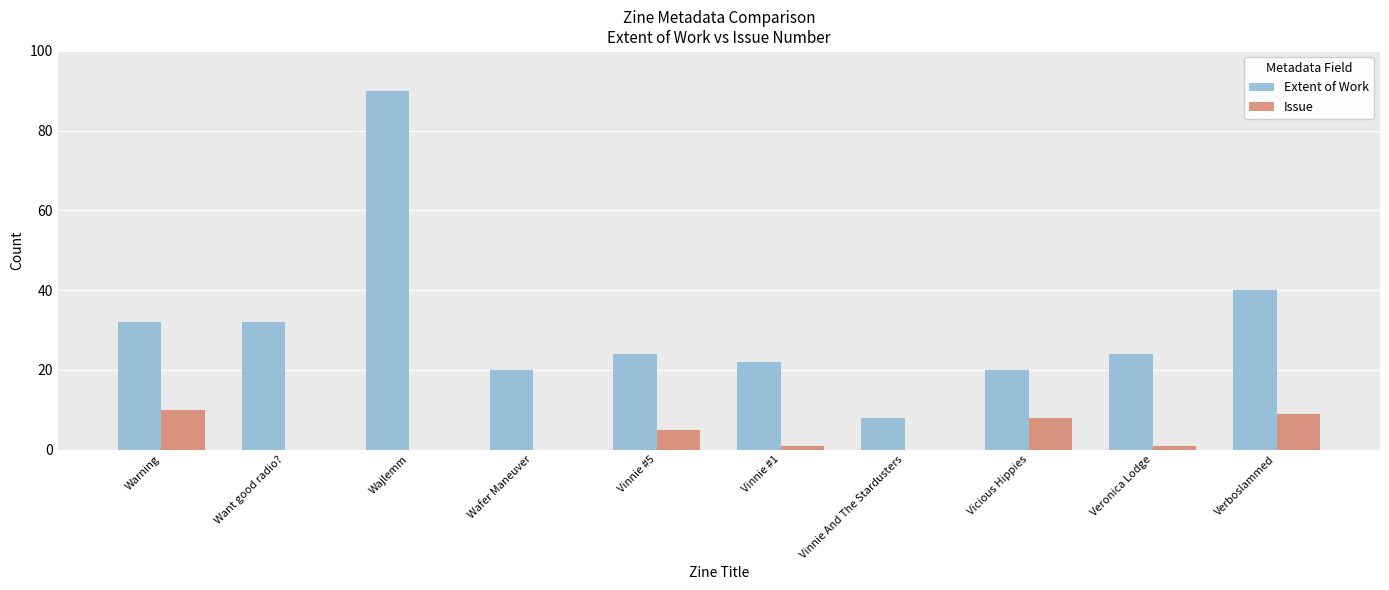

Which category has the highest value in the Extent of Work series?

Wajlemm